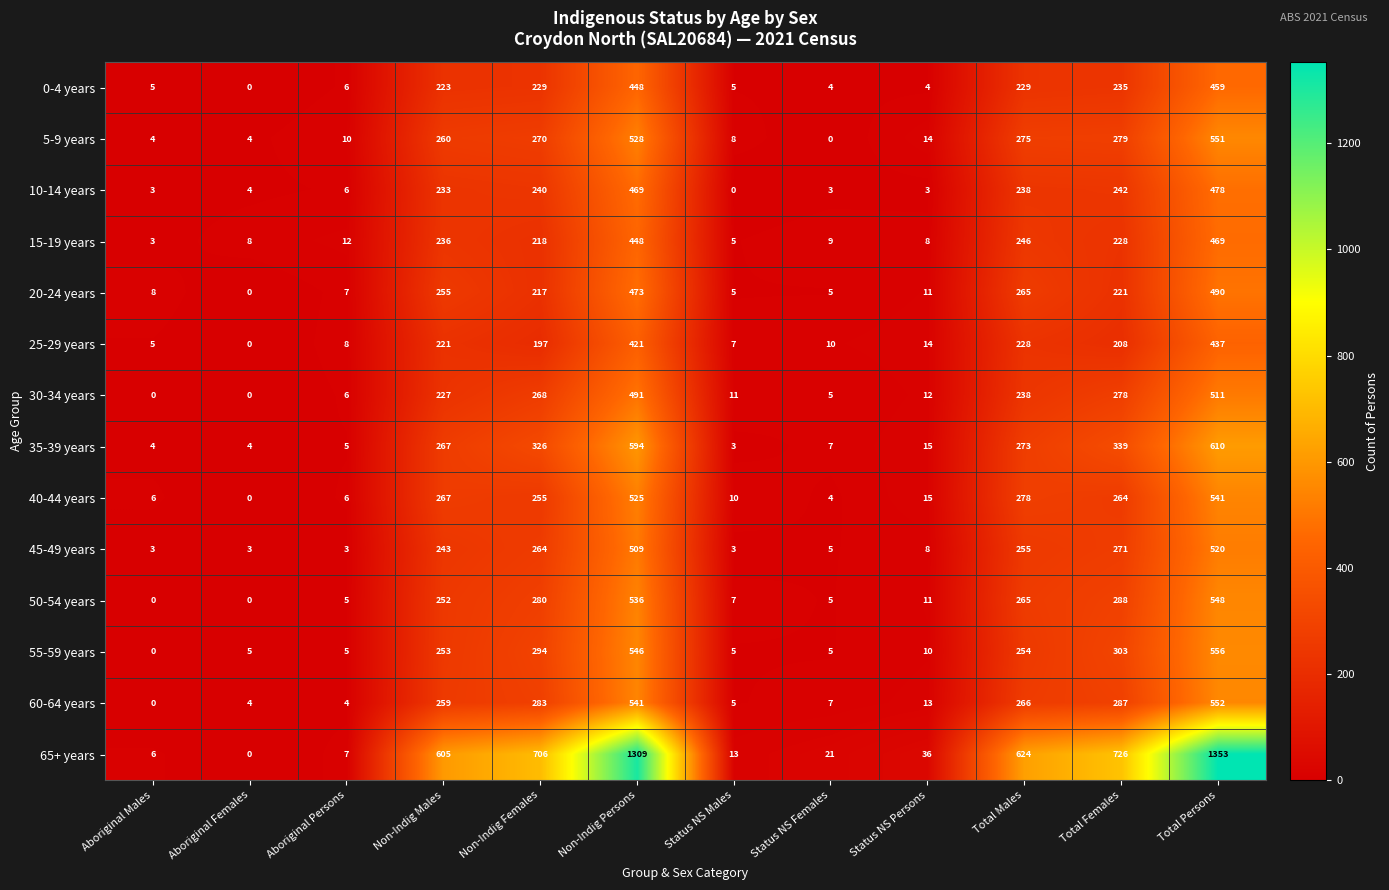

Where is 35-39 years nearest to the value 306?

Non-Indig Females